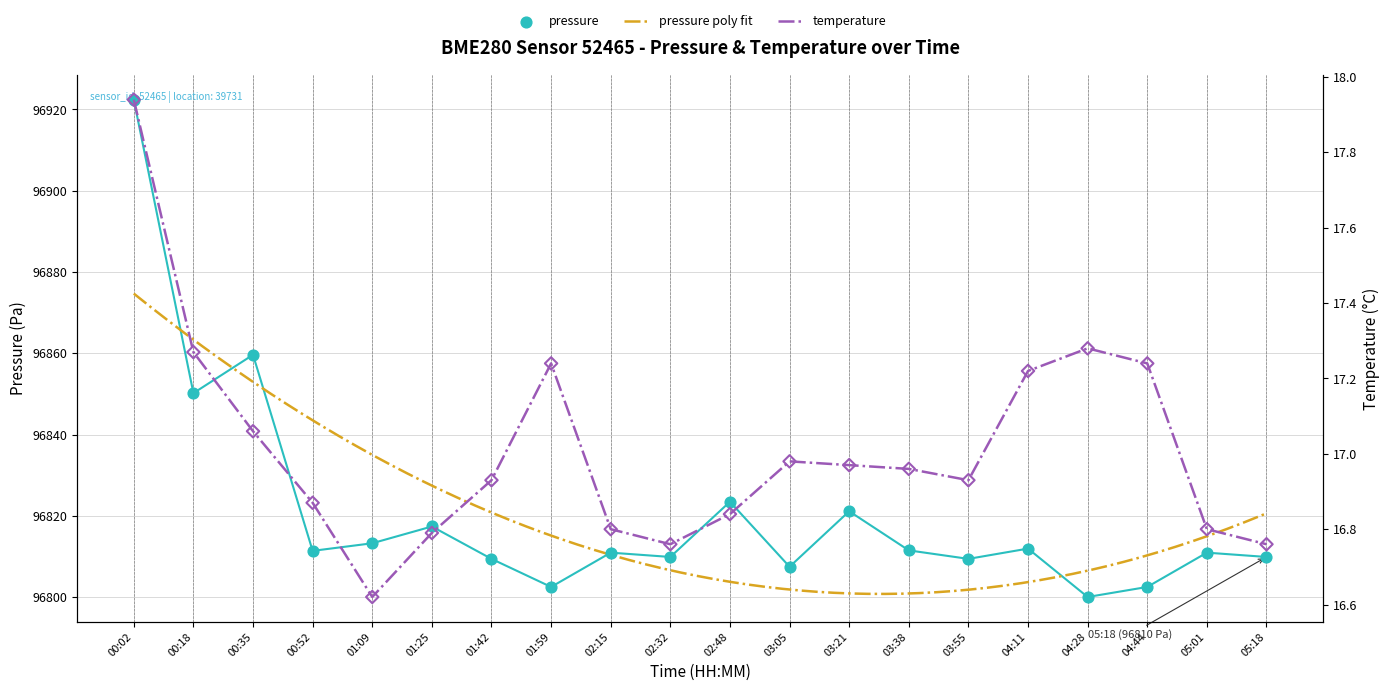

Which series has the largest total across all categories?

pressure